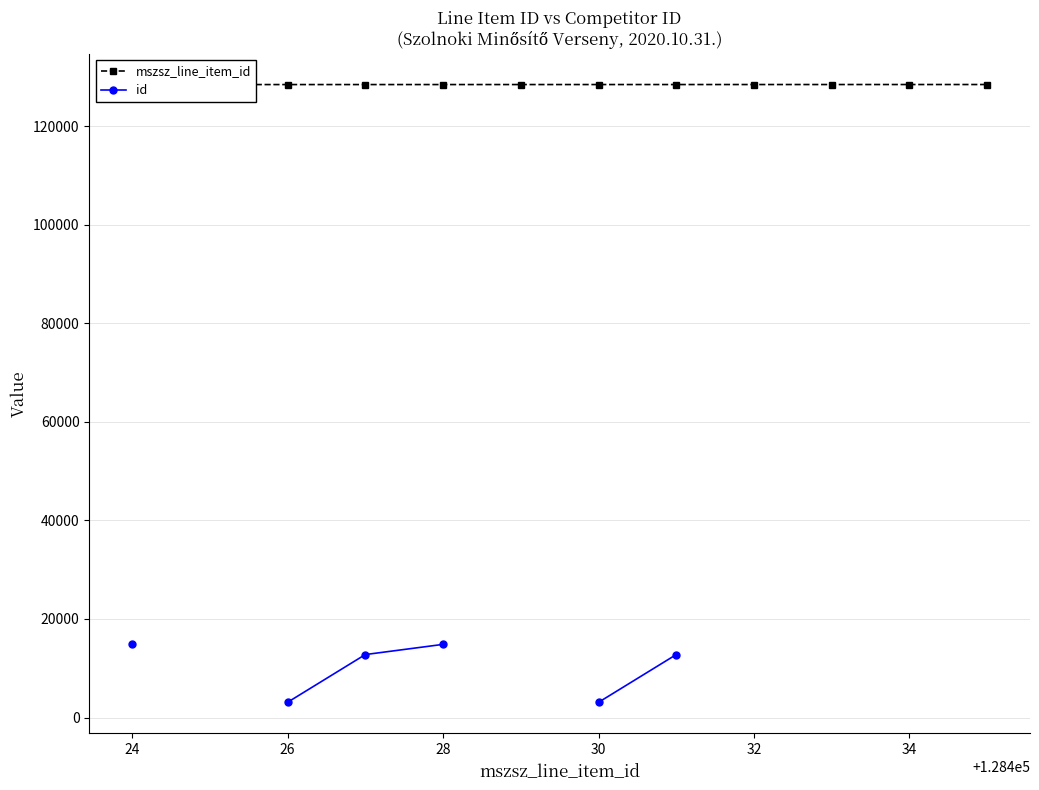

Is this an area chart (filled region under the line)?

No